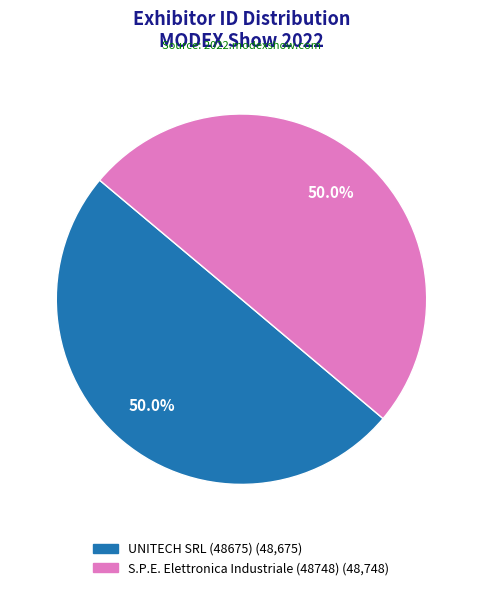

To the nearest percent, what is the average slice percentage?

50%